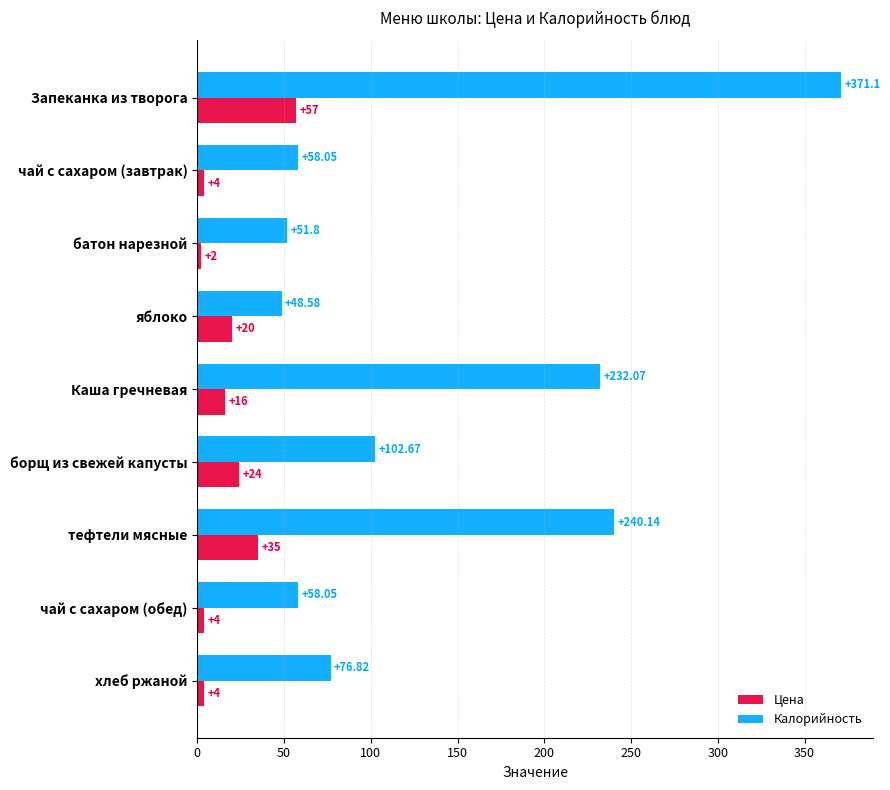

At which label is Цена closest to 29?

борщ из свежей капусты